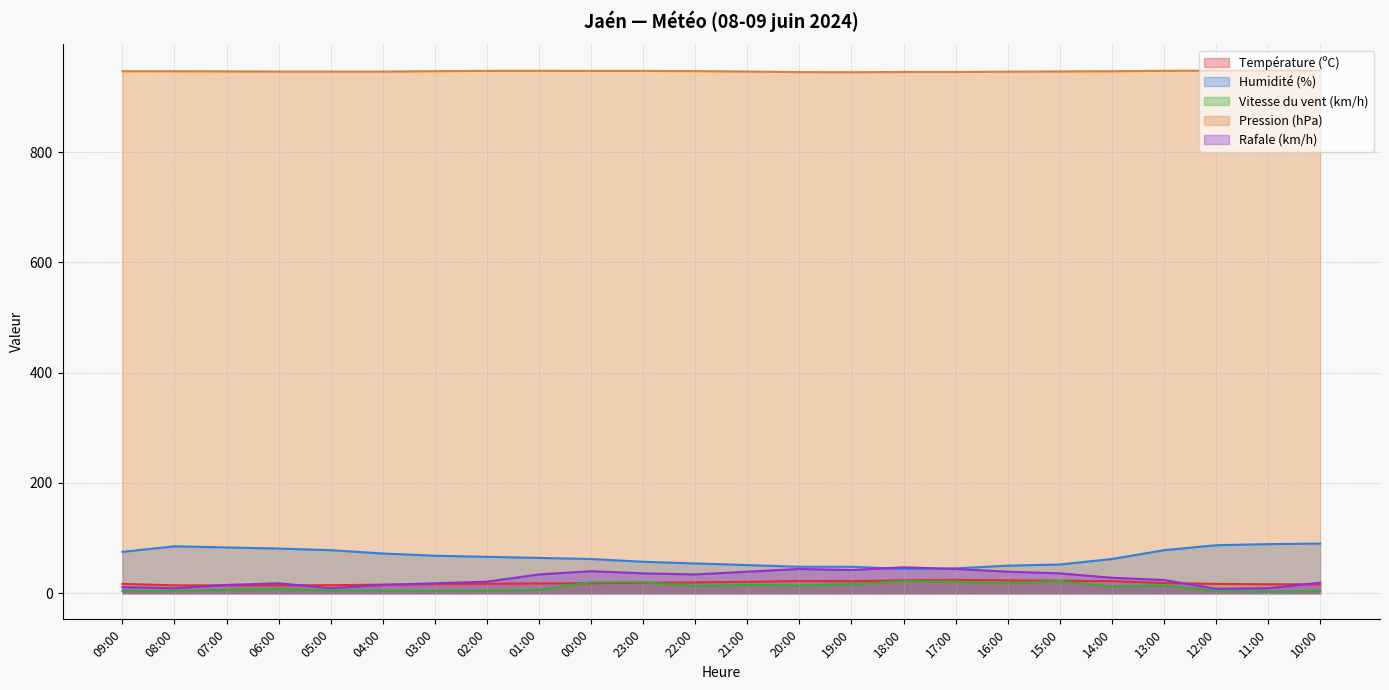

List the labels in order of Pression (hPa) value, largest first.

10:00, 11:00, 12:00, 01:00, 13:00, 02:00, 00:00, 23:00, 22:00, 03:00, 09:00, 08:00, 14:00, 07:00, 15:00, 06:00, 21:00, 05:00, 04:00, 16:00, 18:00, 17:00, 20:00, 19:00